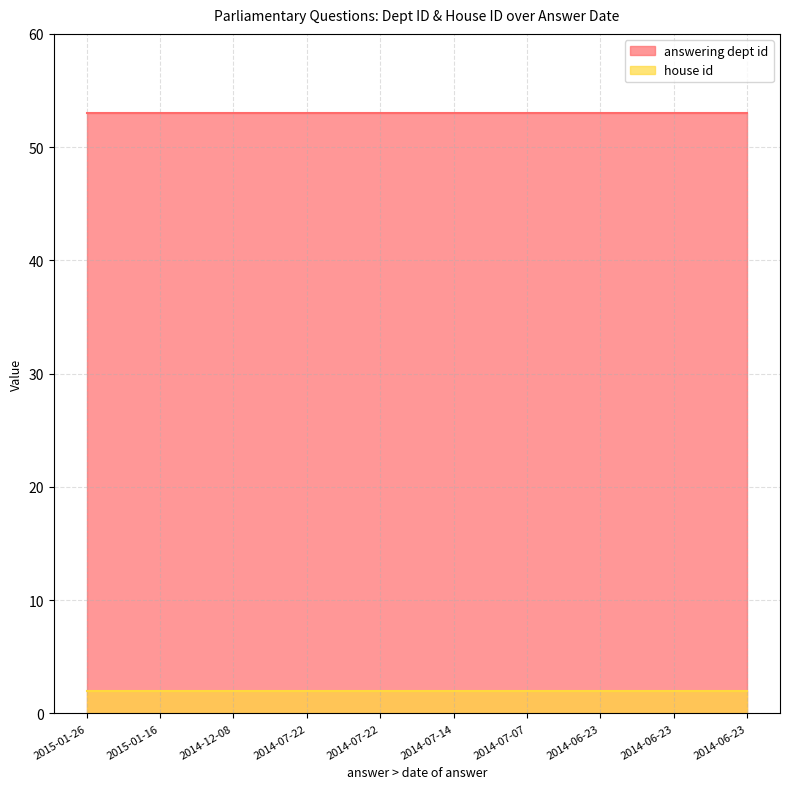

What is the total value across all series at 2014-06-23?

55